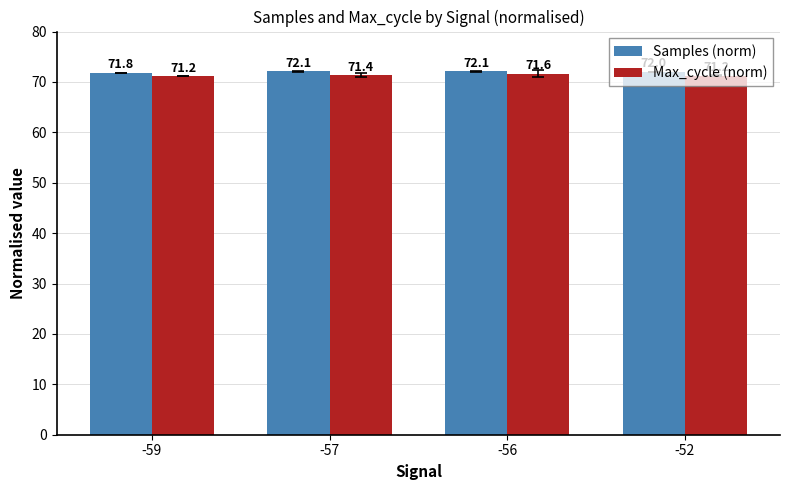

Count the Max_cycle (norm) values in the range 71 to 72.

4